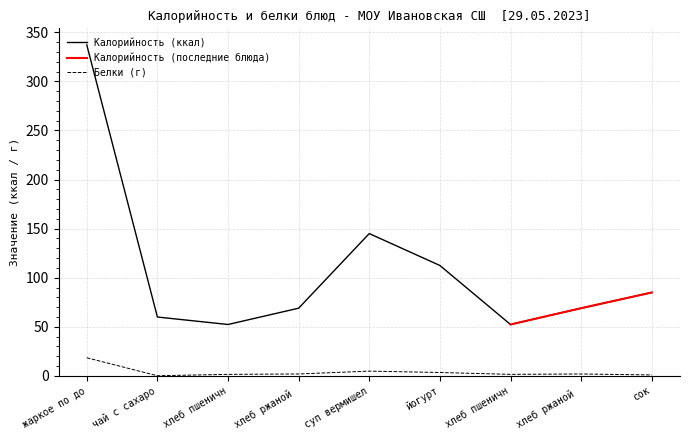

Where is the first local minimum for Калорийность?

хлеб пшеничн